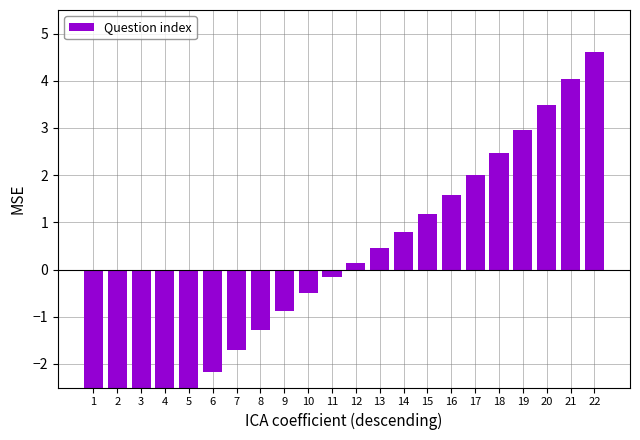

What is the average value?

-0.1